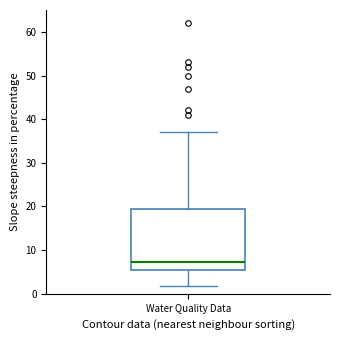

Where does the upper whisker of the box for Water Quality Data end on the y-axis? The values are not printed on the chart, so give them approximately, as read against the axis.

37